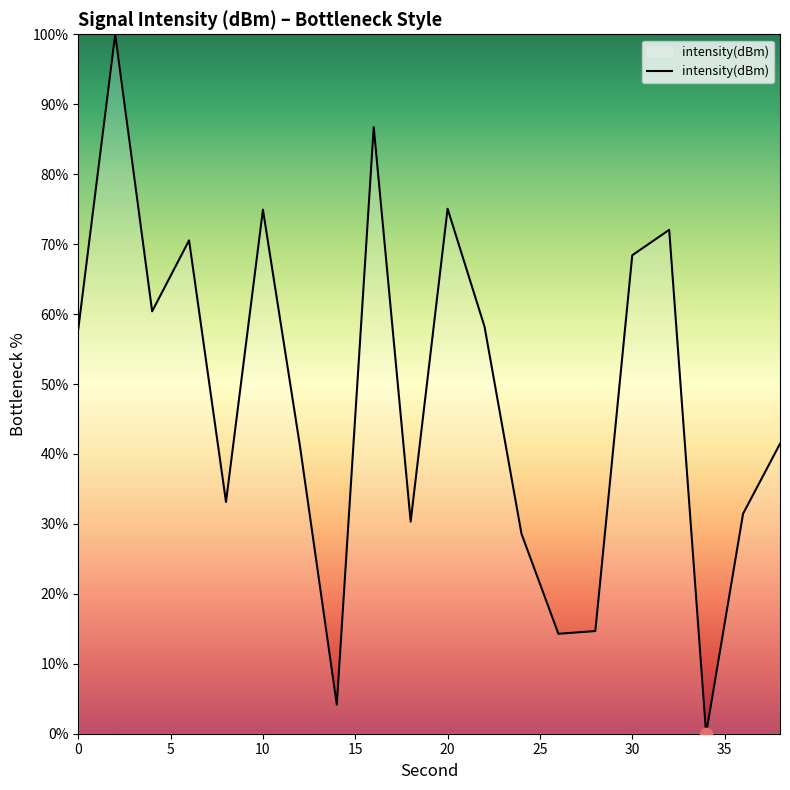

What is the maximum value shown in the chart?

100.0